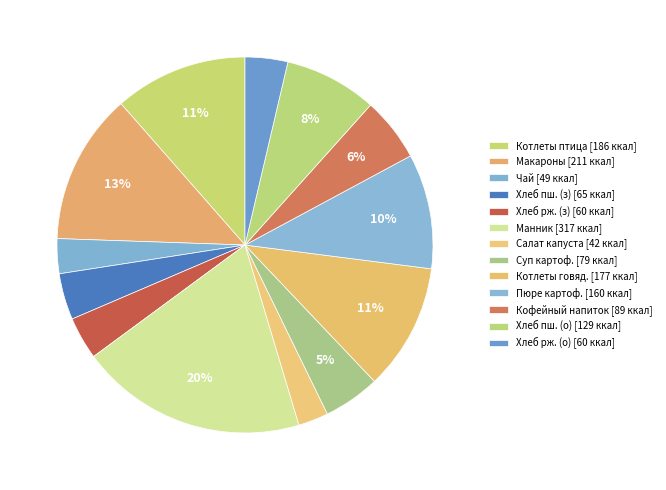

How many slices are in this pie chart?

13